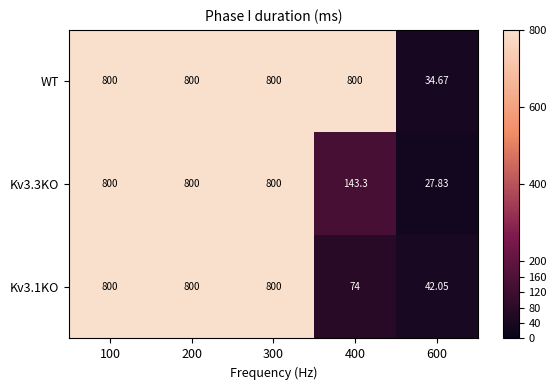

Between 100 and 600, which series saw the biggest shift?

Kv3.3KO